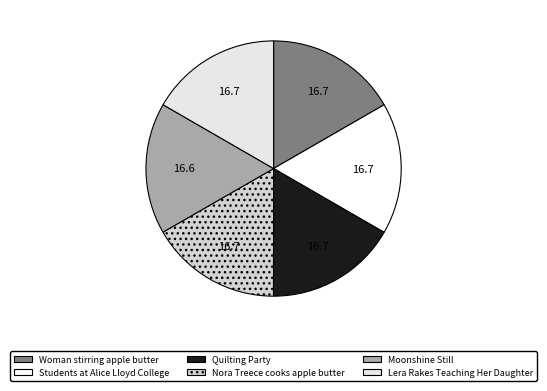

To the nearest percent, what portion does Lera Rakes Teaching Her Daughter represent?

17%